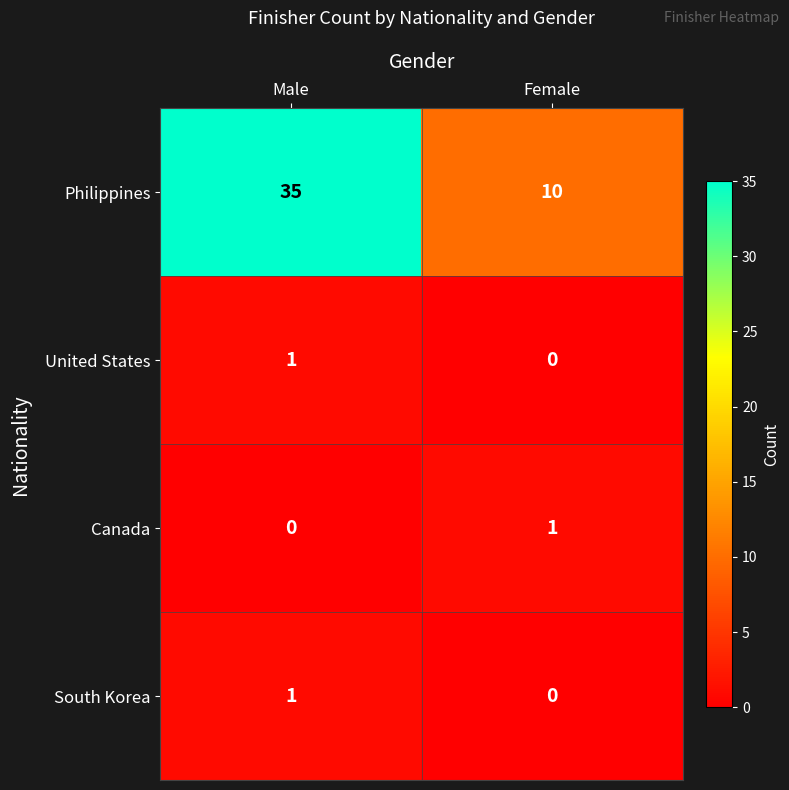

What is the total value across all series at Female?

11